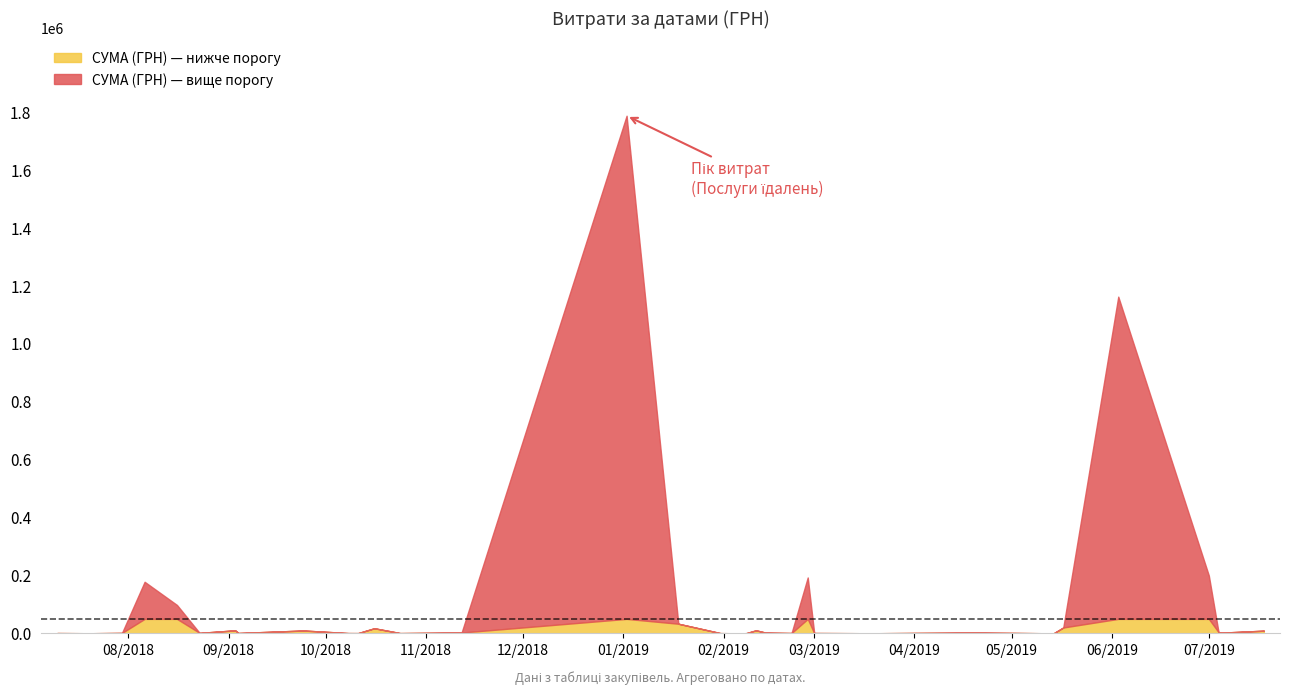

Which category has the lowest value across all series?

07.02.2019